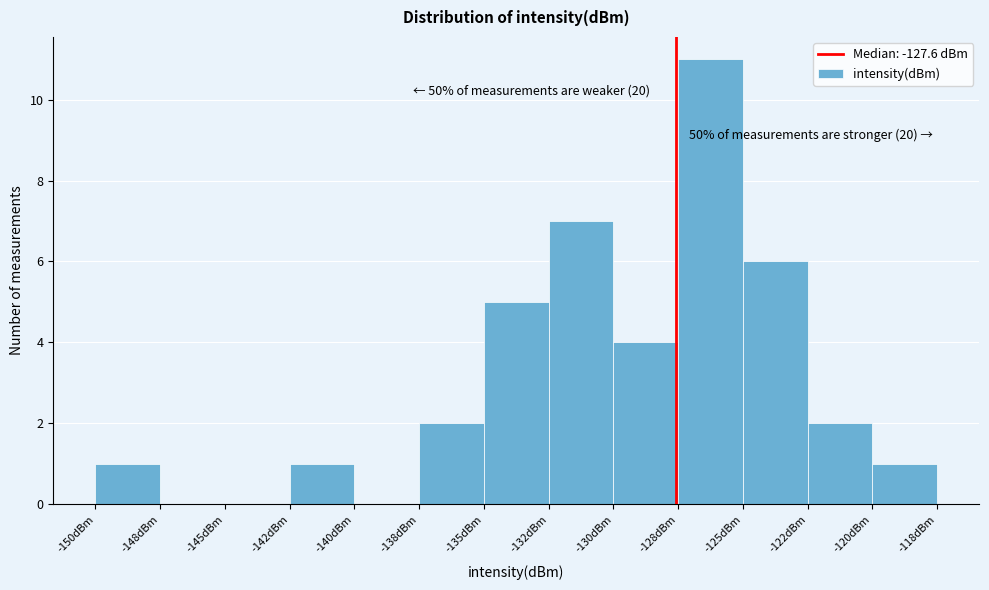

Reading left to right, extract all data points from this chart.

-150dBm=1	-148dBm=0	-145dBm=0	-142dBm=1	-140dBm=0	-138dBm=2	-135dBm=5	-132dBm=7	-130dBm=4	-128dBm=11	-125dBm=6	-122dBm=2	-120dBm=1